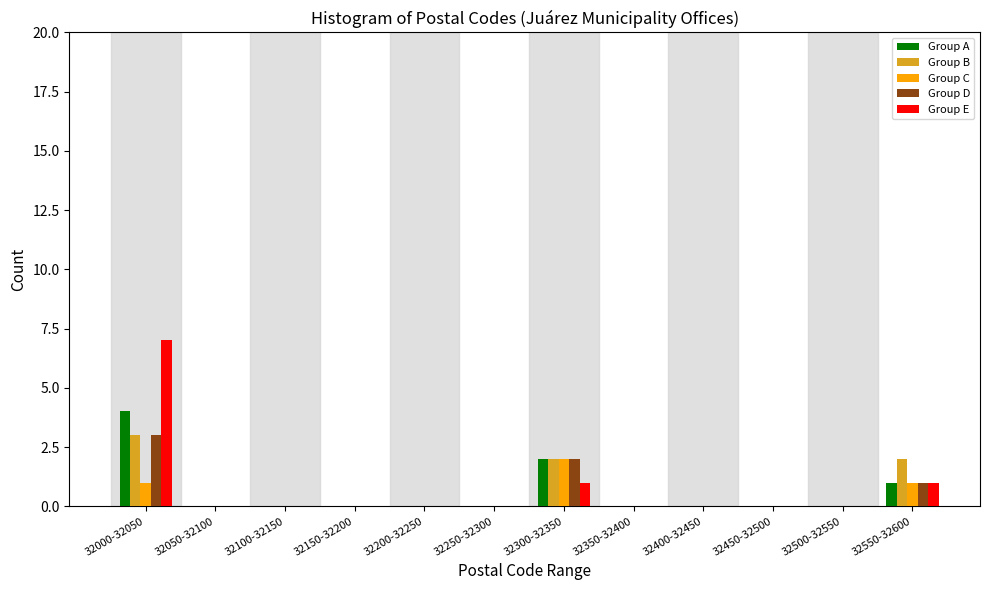

Which label corresponds to the largest value in the chart?

32000-32050